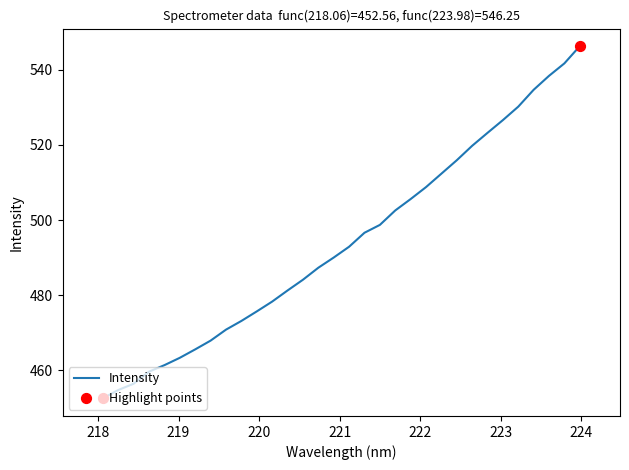

What is the maximum value shown in the chart?

546.3